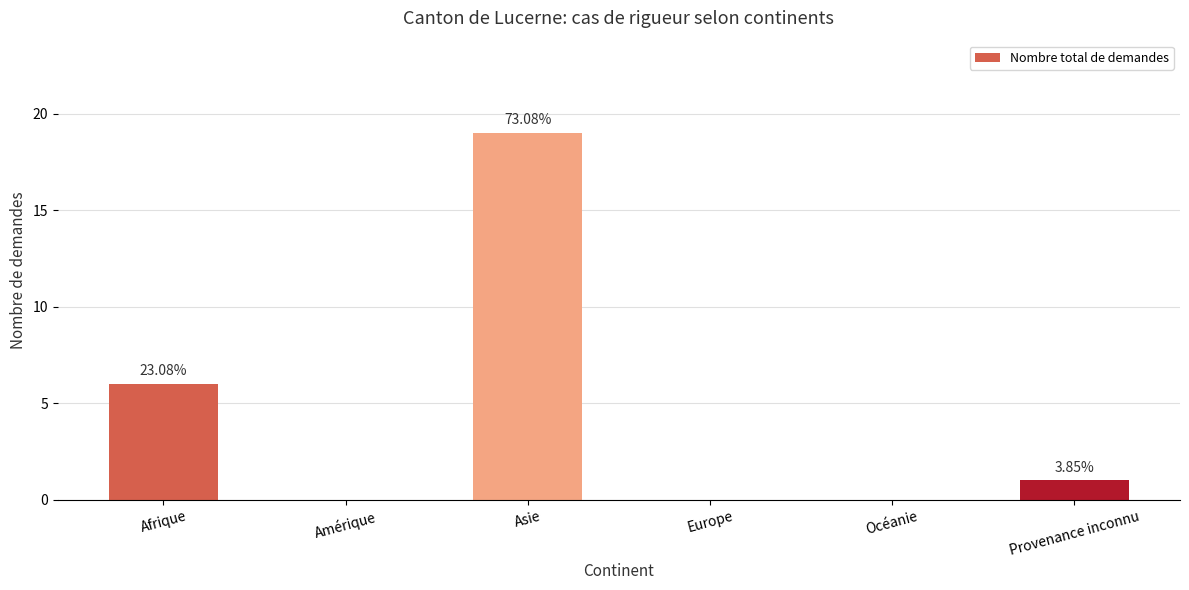

At which category does the chart reach its minimum across all series?

Amérique